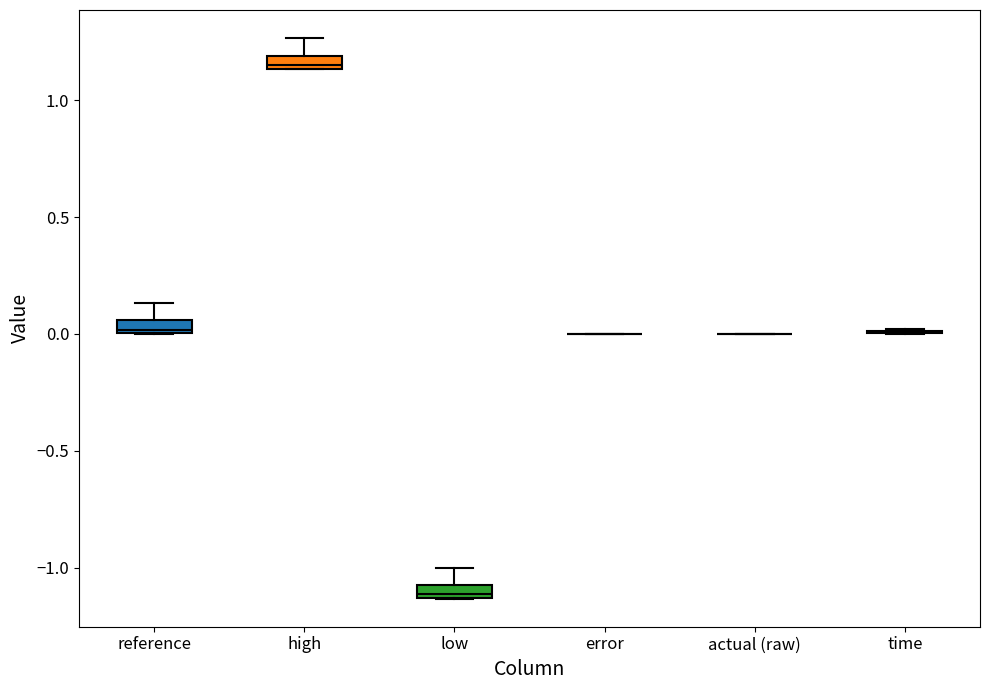

Where does the upper whisker of the box for high end on the y-axis? The values are not printed on the chart, so give them approximately, as read against the axis.

1.25